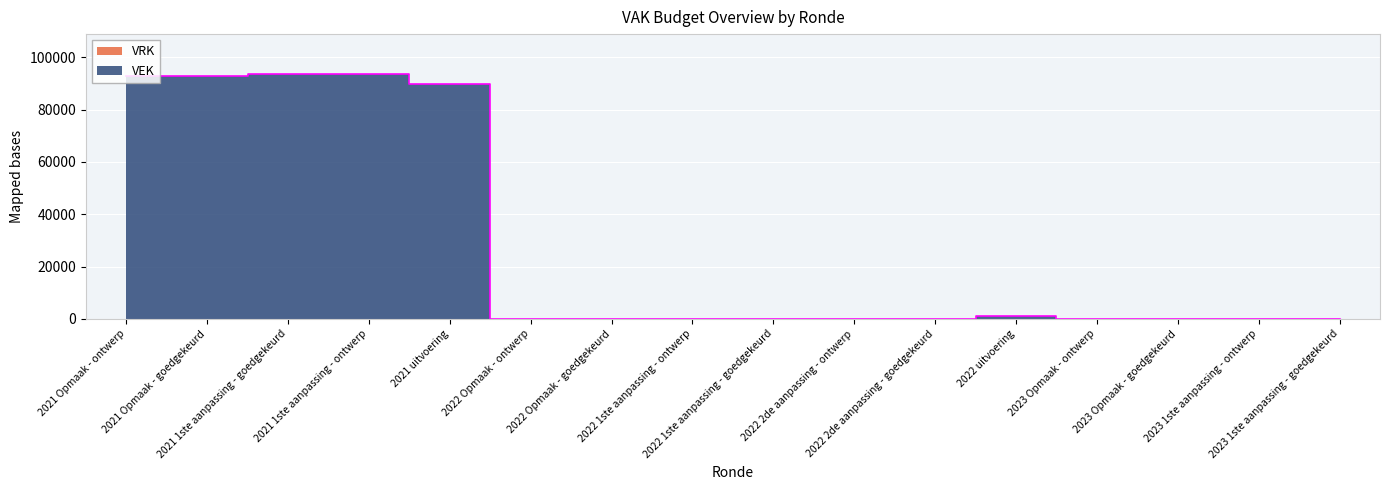

The value at 2022 1ste aanpassing - ontwerp is -63572. True or false?

False